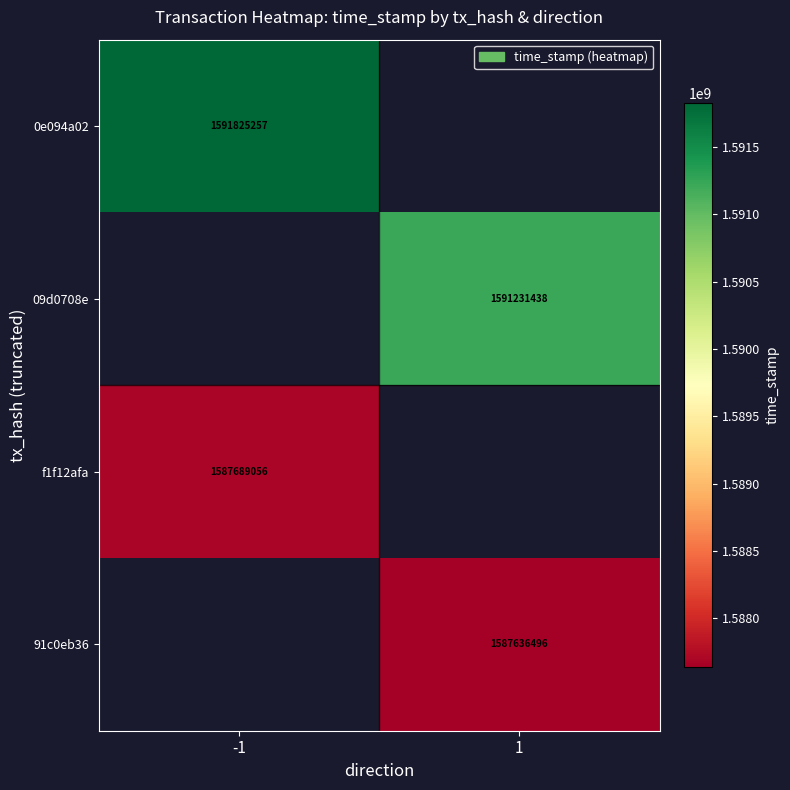

The value of f1f12afa at -1 is 2237176216. True or false?

False